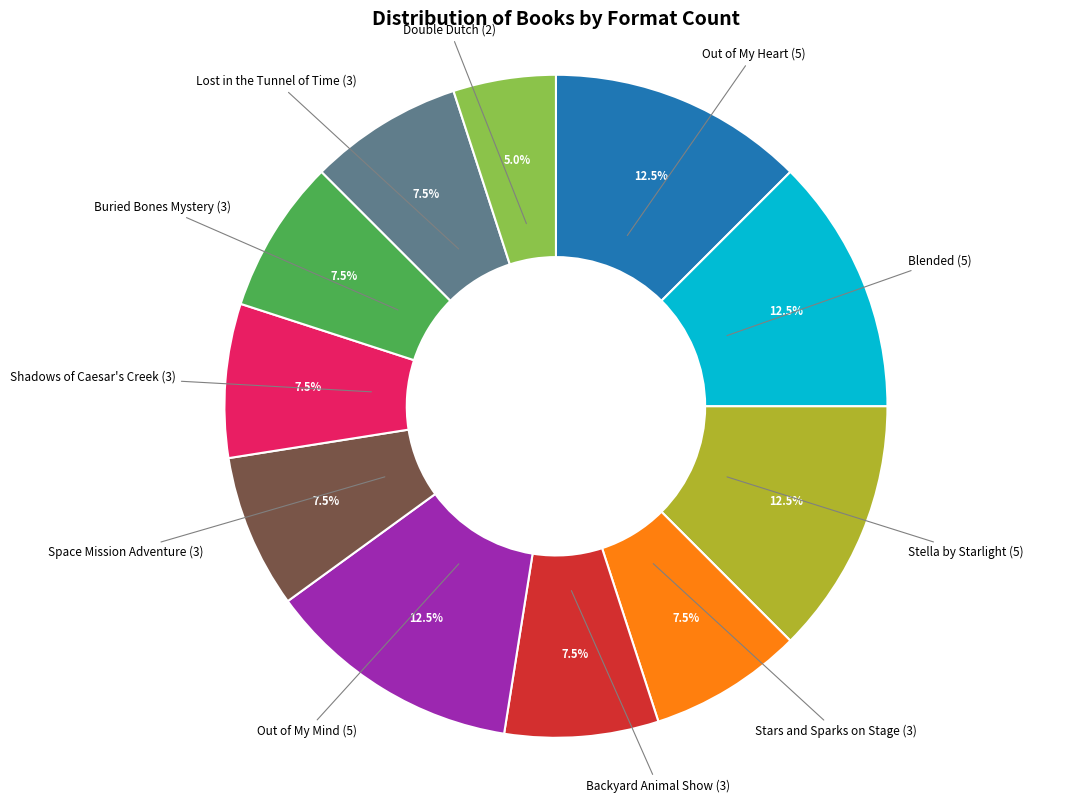

Is there a majority slice in this chart?

No